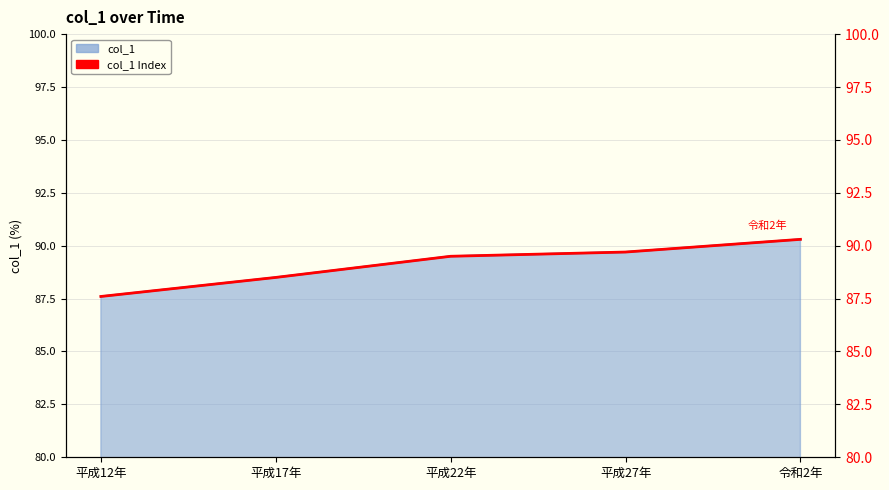

What is the difference between the maximum and minimum values?

2.7